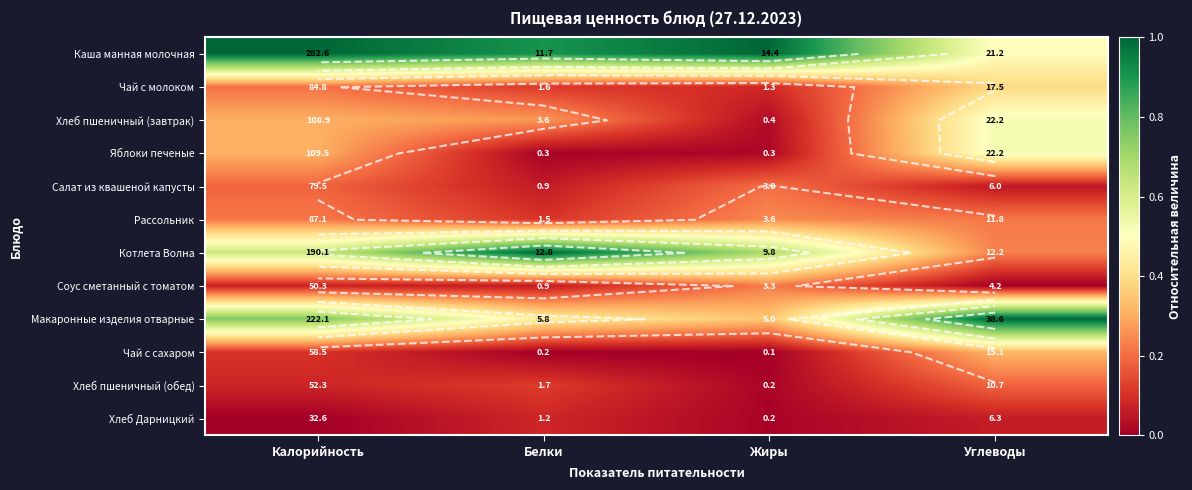

What is the maximum value shown in the chart?

1.0